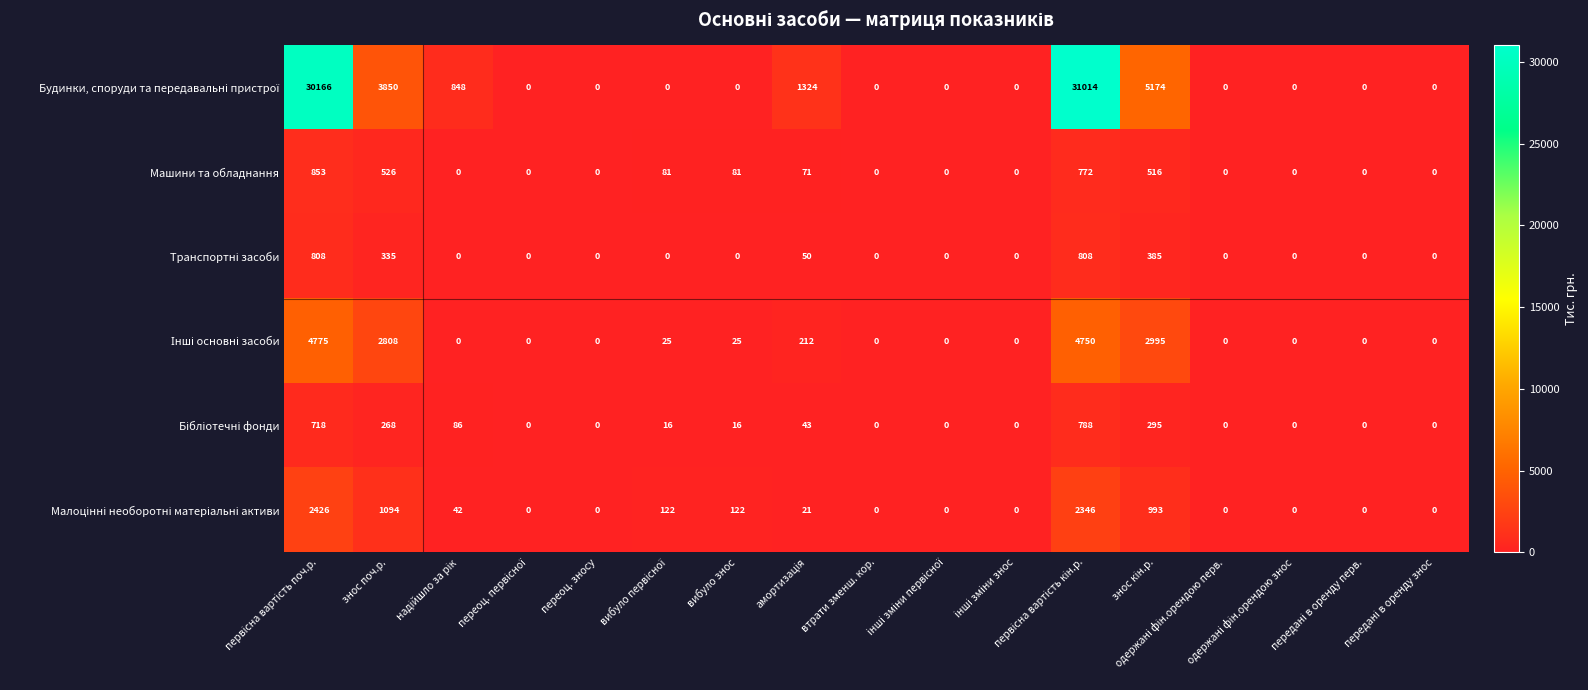

What is the average value of the Машини та обладнання series?

171